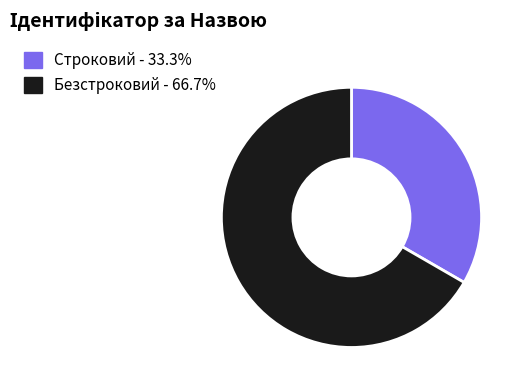

Approximately how many times larger is the value at Строковий compared to Безстроковий?

0.5